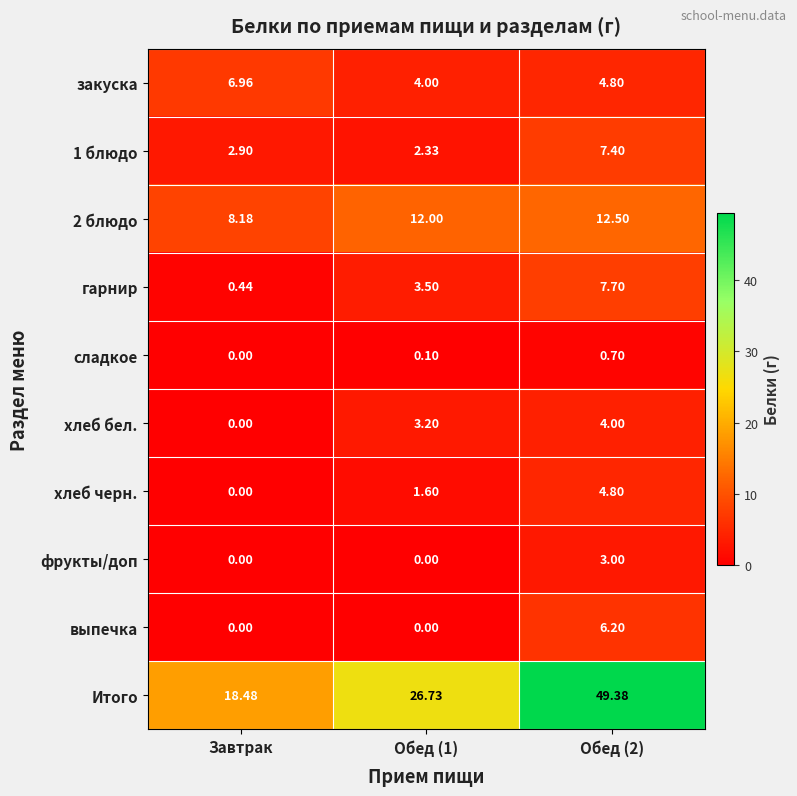

Which series has the largest range (max minus min)?

Итого